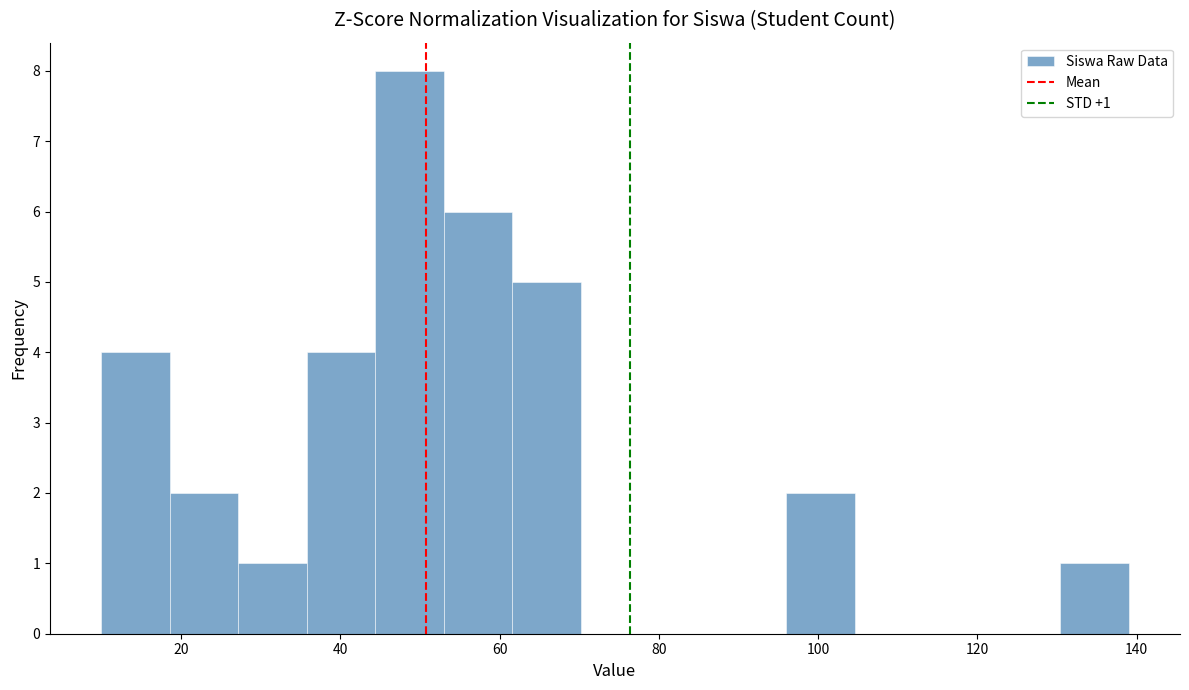

Which range on the x-axis has the tallest bar?

44.4 to 53.0